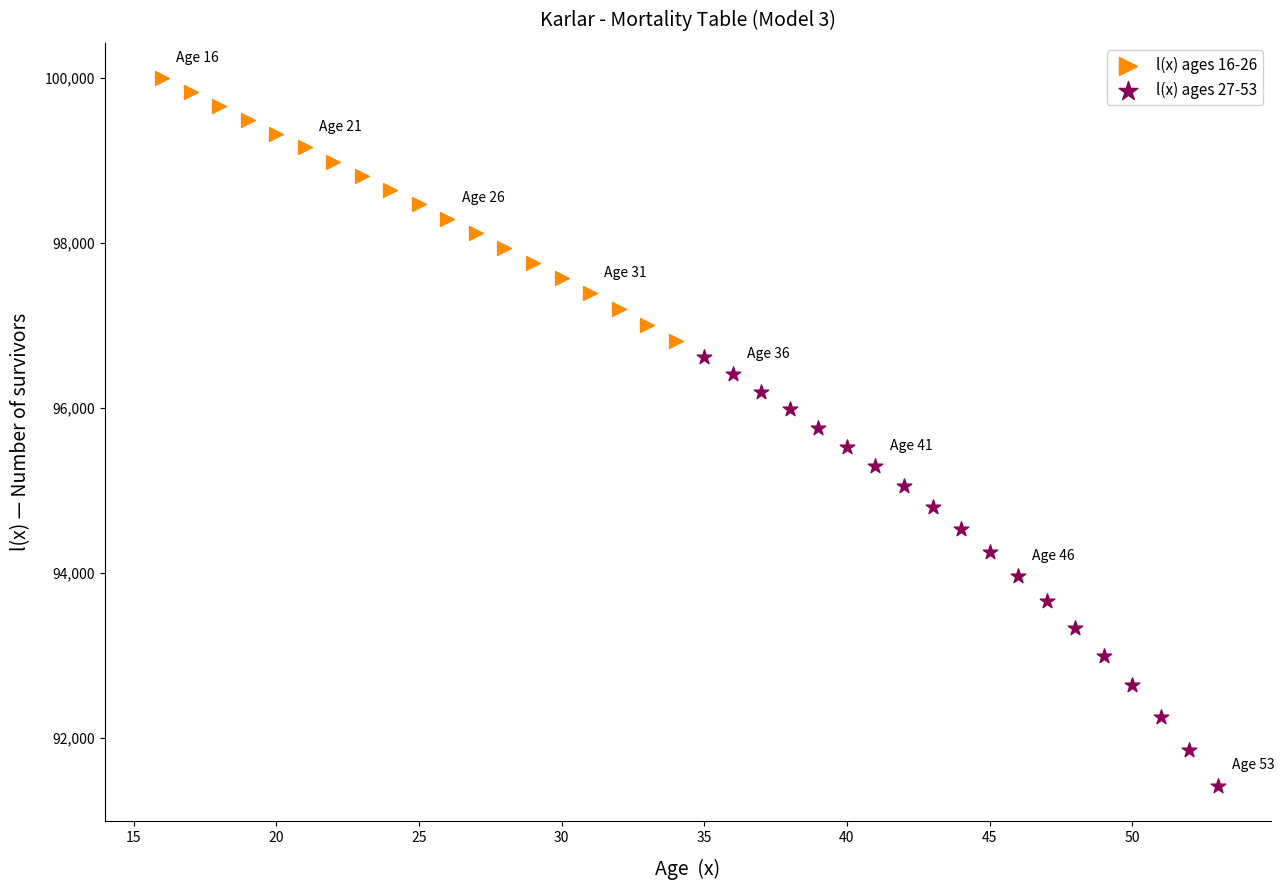

Which series reaches the minimum Y coordinate?

l(x) ages 27-53